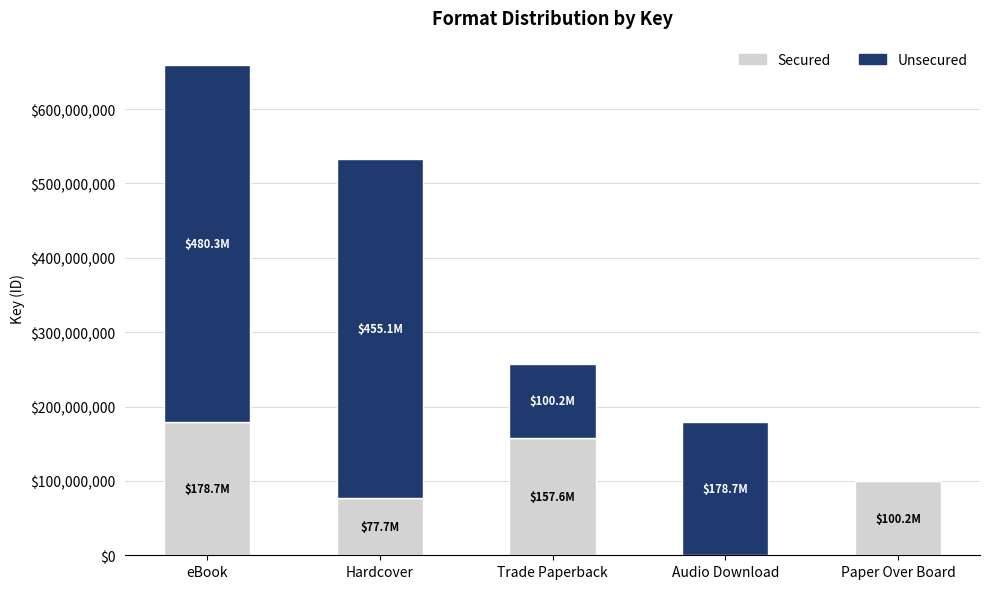

Read the Secured value at Paper Over Board.

100216482